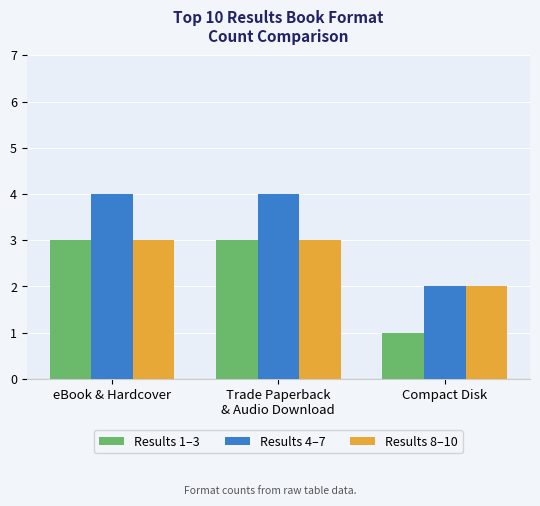

Reading left to right, list all the values displayed in this chart.

Results 1–3: eBook & Hardcover=3	Trade Paperback
& Audio Download=3	Compact Disk=1
Results 4–7: eBook & Hardcover=4	Trade Paperback
& Audio Download=4	Compact Disk=2
Results 8–10: eBook & Hardcover=3	Trade Paperback
& Audio Download=3	Compact Disk=2